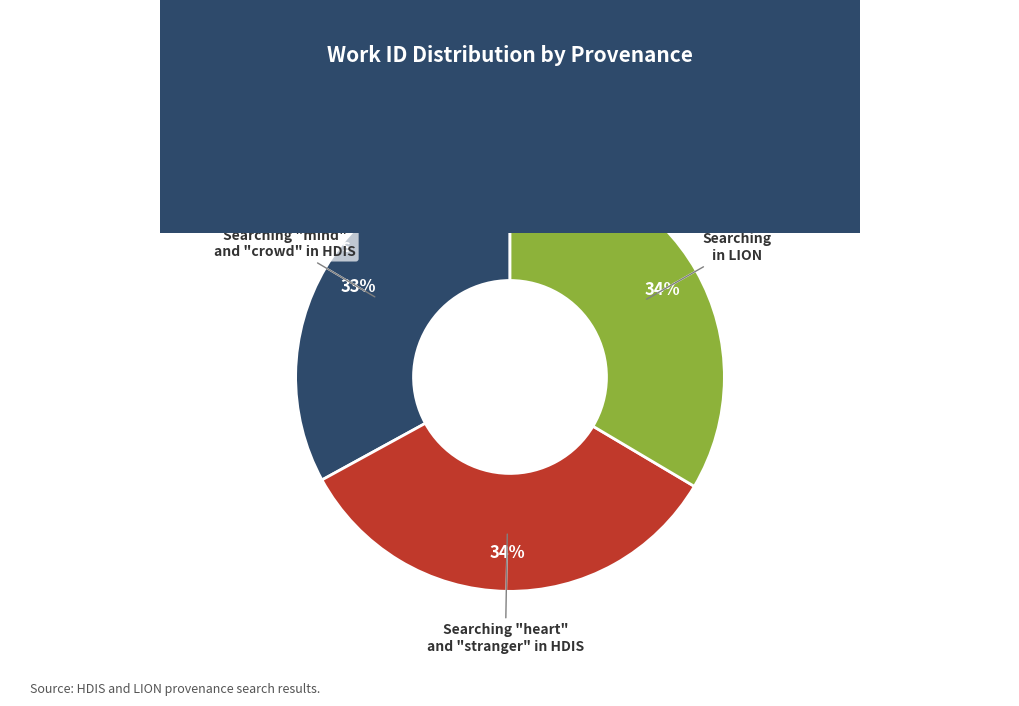

To the nearest percent, what is the combined percentage of Searching in LION and Searching "mind" and "crowd" in HDIS?

66%